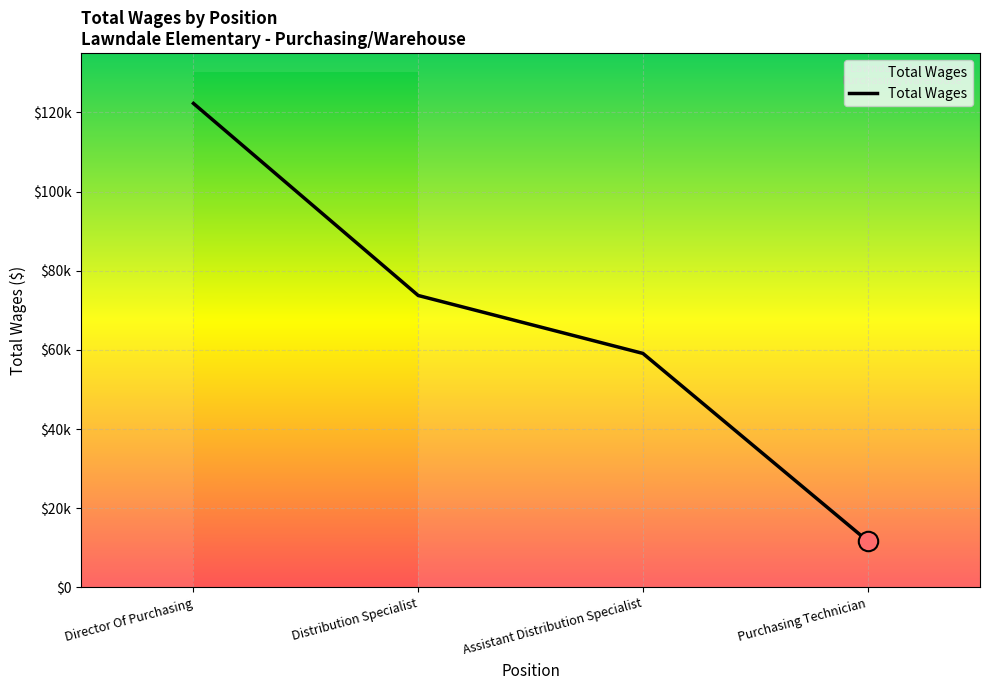

True or false: there are more than 2 points higher than both neighbors.

False